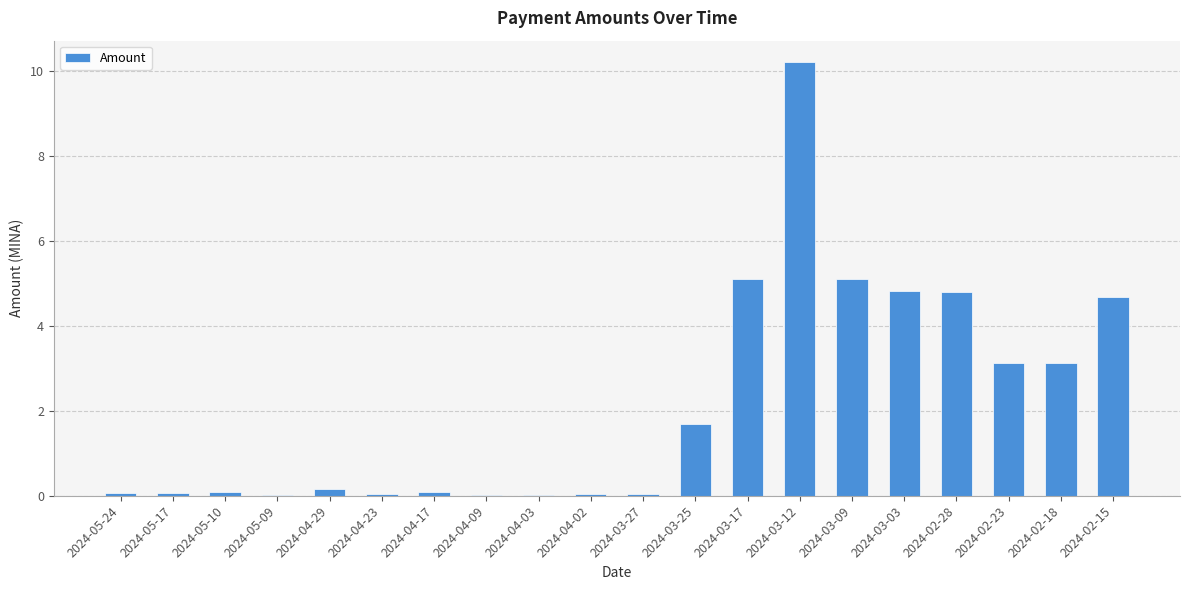

What is the greatest value displayed?

10.2